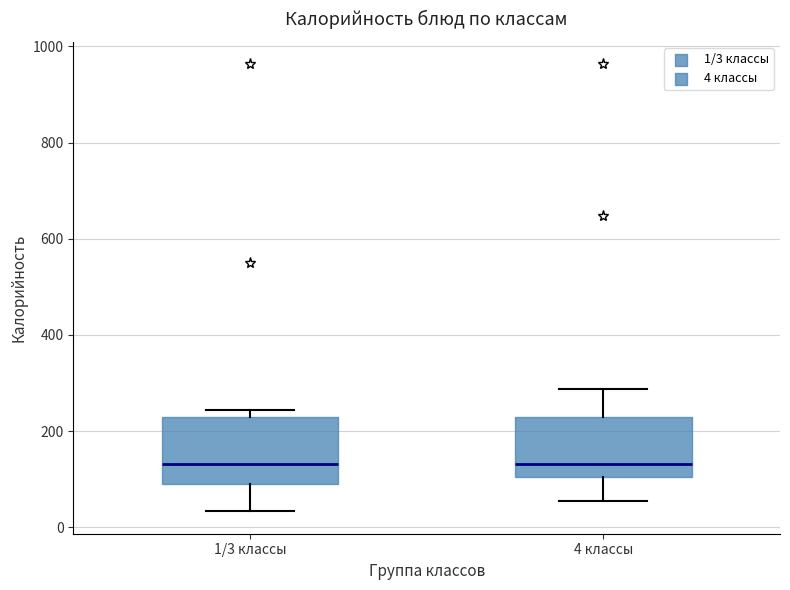

Reading left to right, read every box against the y-axis: the position of its median line, the range the box covers, and the ends of its whiskers. The values are not printed on the chart, so give them approximately, as read against the axis.

1/3 классы: median 140, box 100 to 220, whiskers 40 to 240
4 классы: median 140, box 100 to 220, whiskers 60 to 280